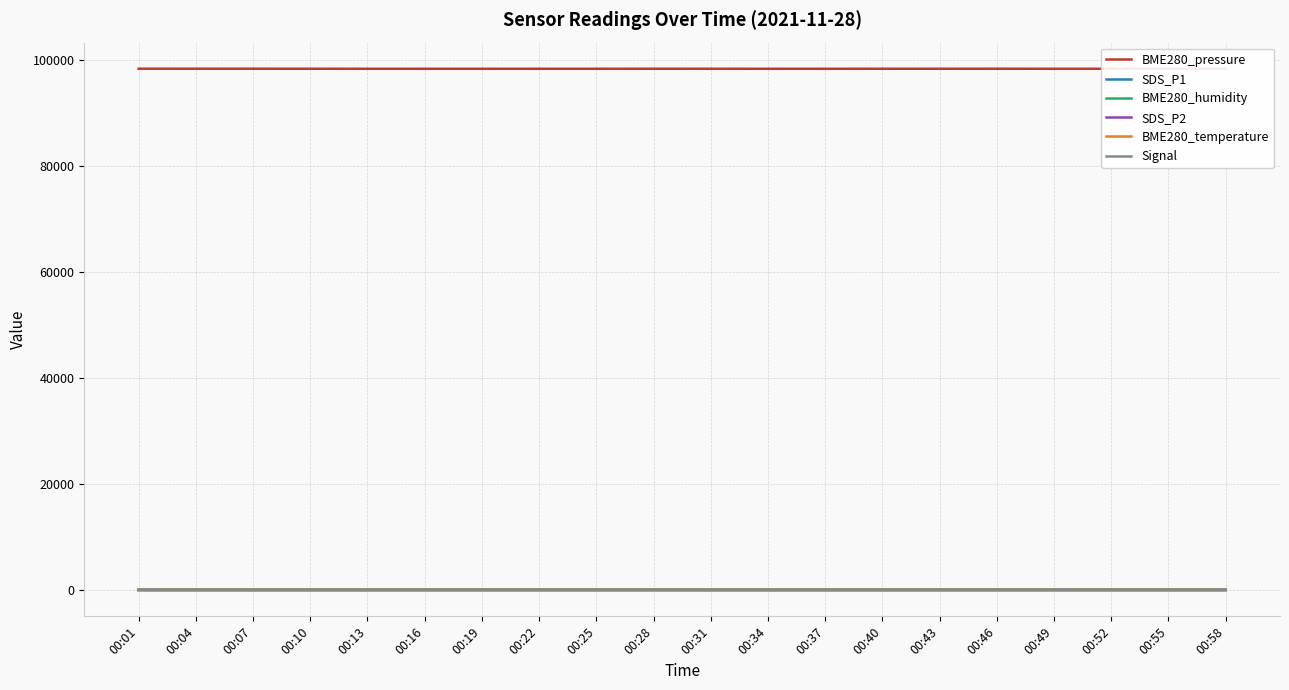

What is the average value of the BME280_humidity series?

49.8